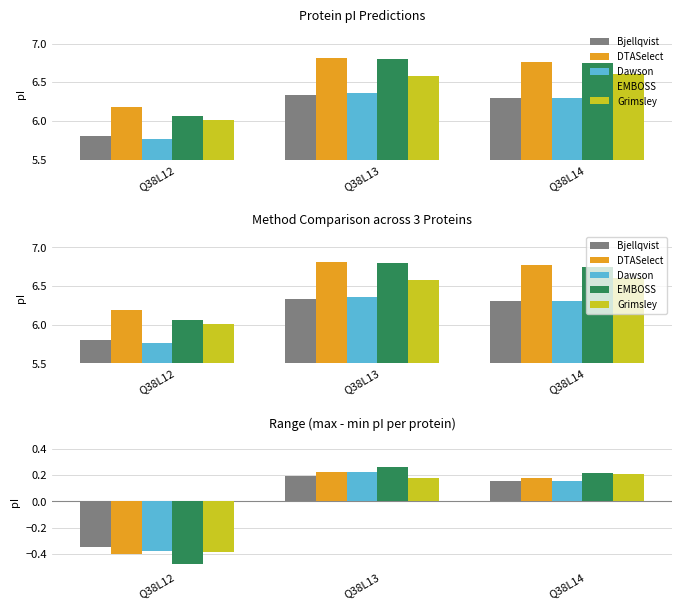

Rank the series by their maximum value, from lowest to highest.

Bjellqvist, Grimsley, Dawson, DTASelect, EMBOSS